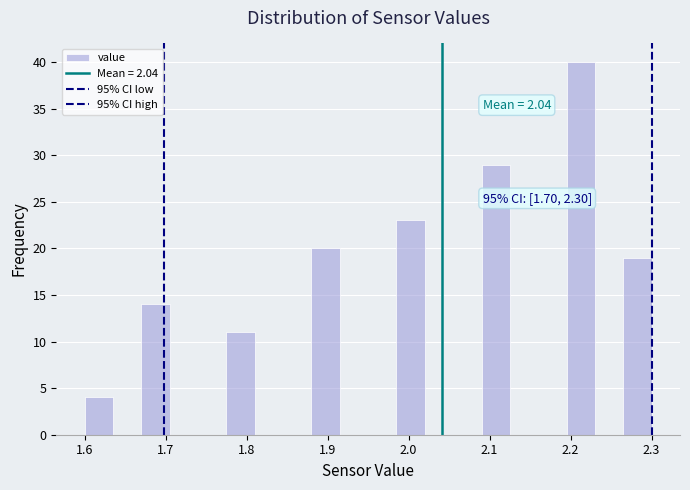

Read against the x-axis, roughly where is the centre of the tallest bar?

2.21